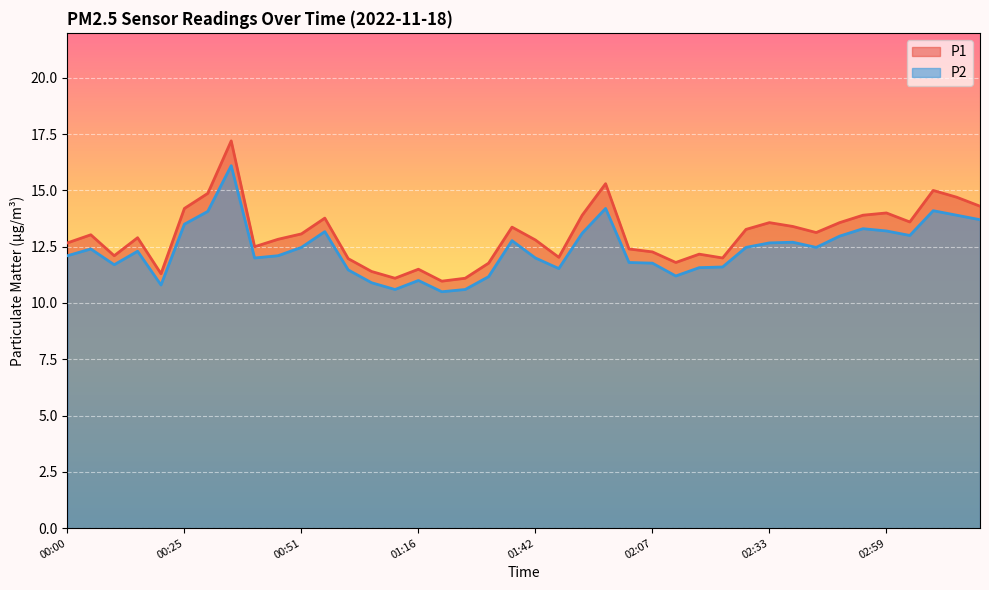

True or false: P2 and P1 cross at least once.

False